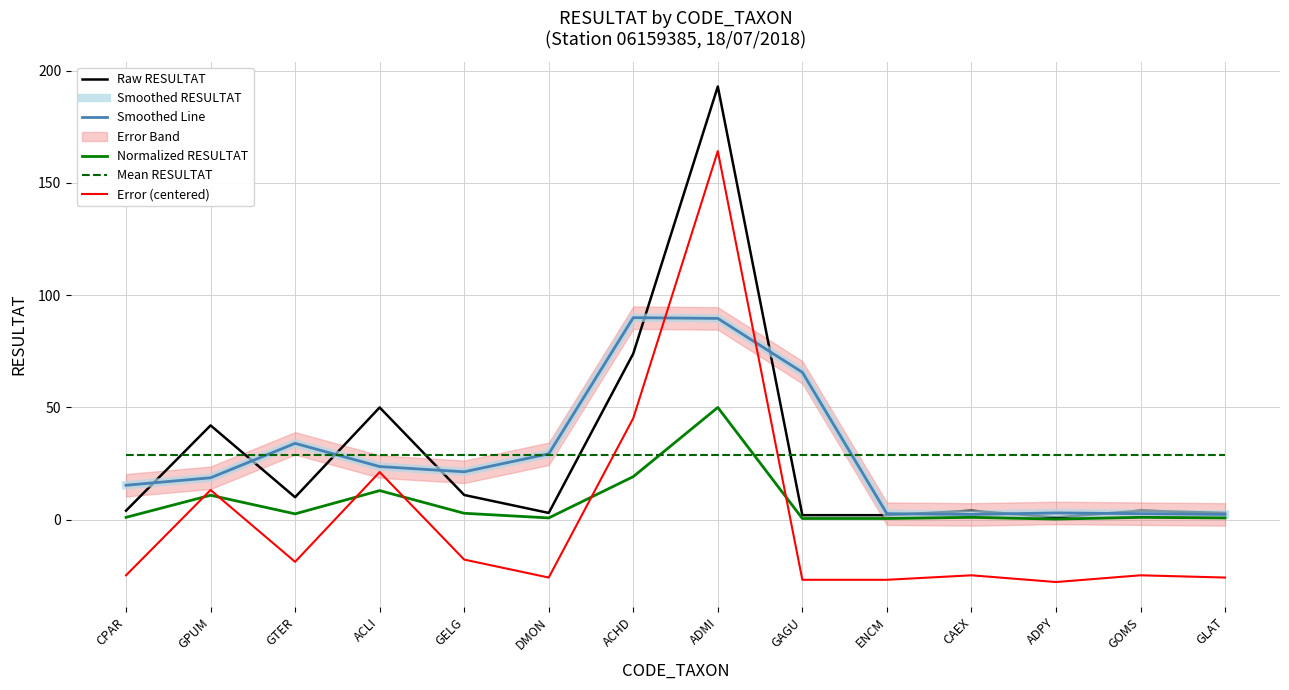

How many lines are shown in the chart?

6